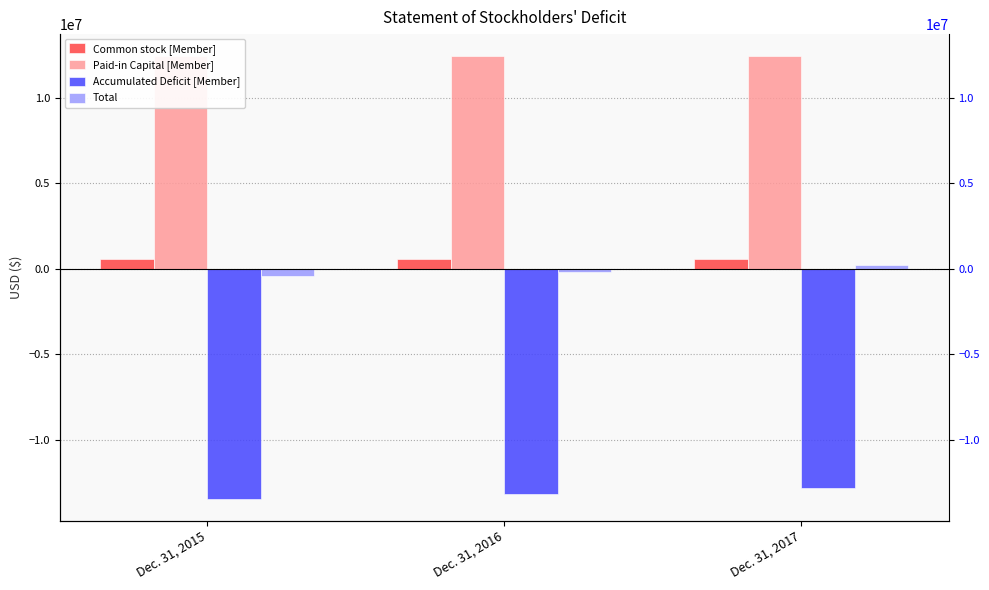

Is the value of Accumulated Deficit [Member] at Dec. 31, 2017 greater than the value of Total at Dec. 31, 2017?

No